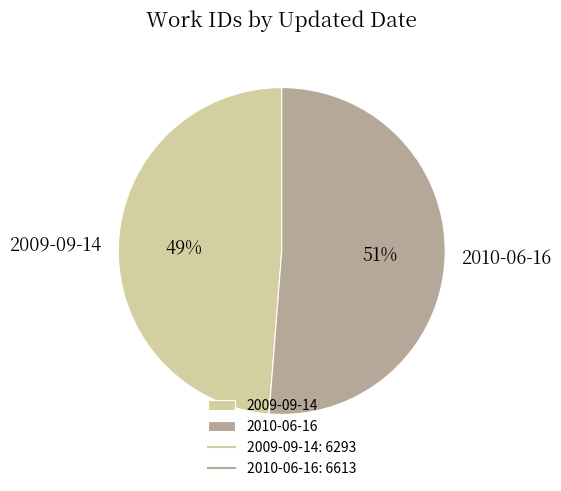

Do 2009-09-14 and 2010-06-16 together represent more than half of the pie?

Yes